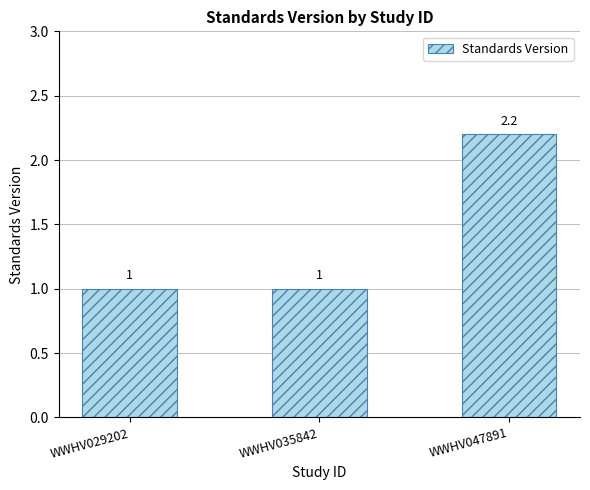

The value at WWHV047891 is 3.9. True or false?

False